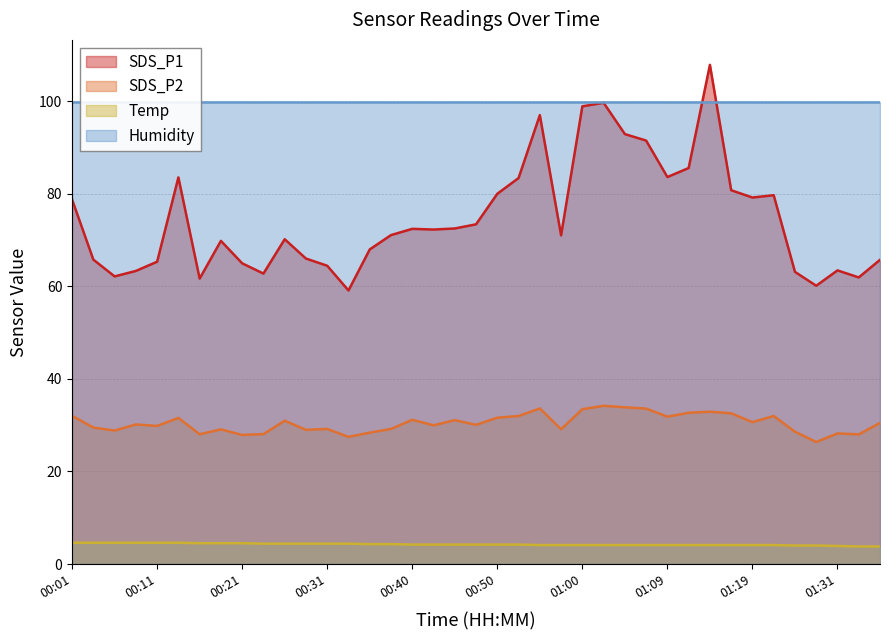

What is the sum of all SDS_P1 values?

2914.0